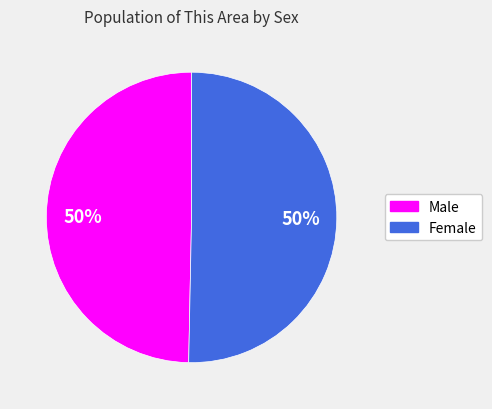

What is the ratio of the value at Female to the value at Male?

1.0